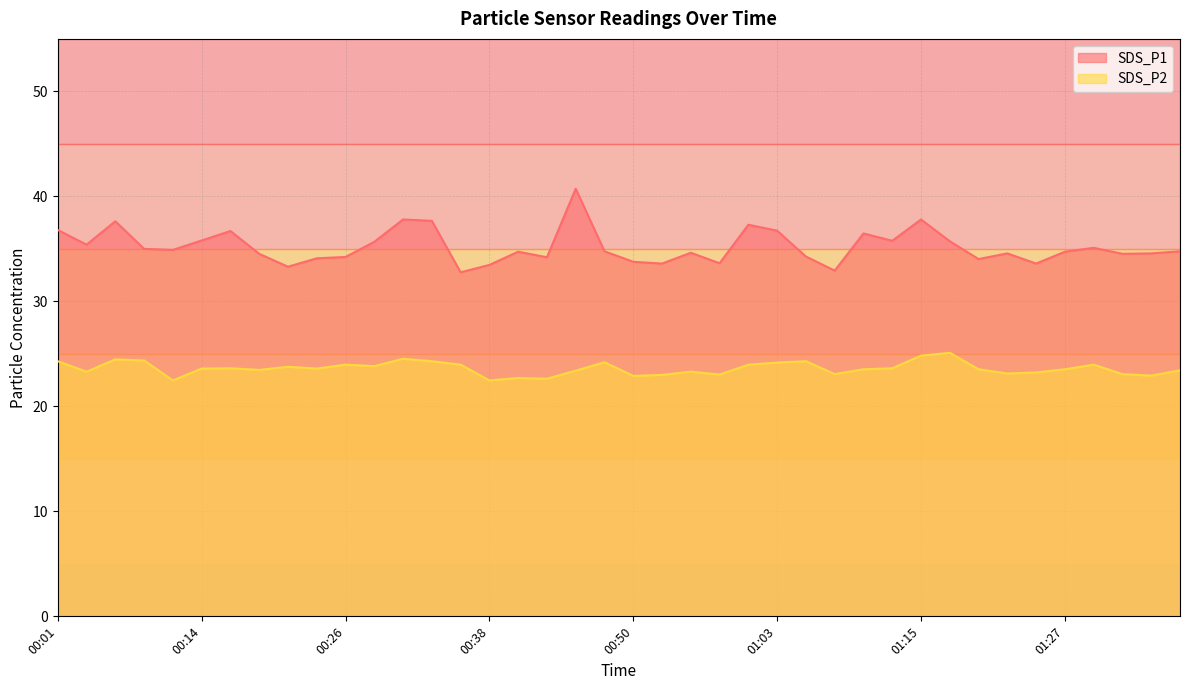

What is the maximum value shown in the chart?

40.7